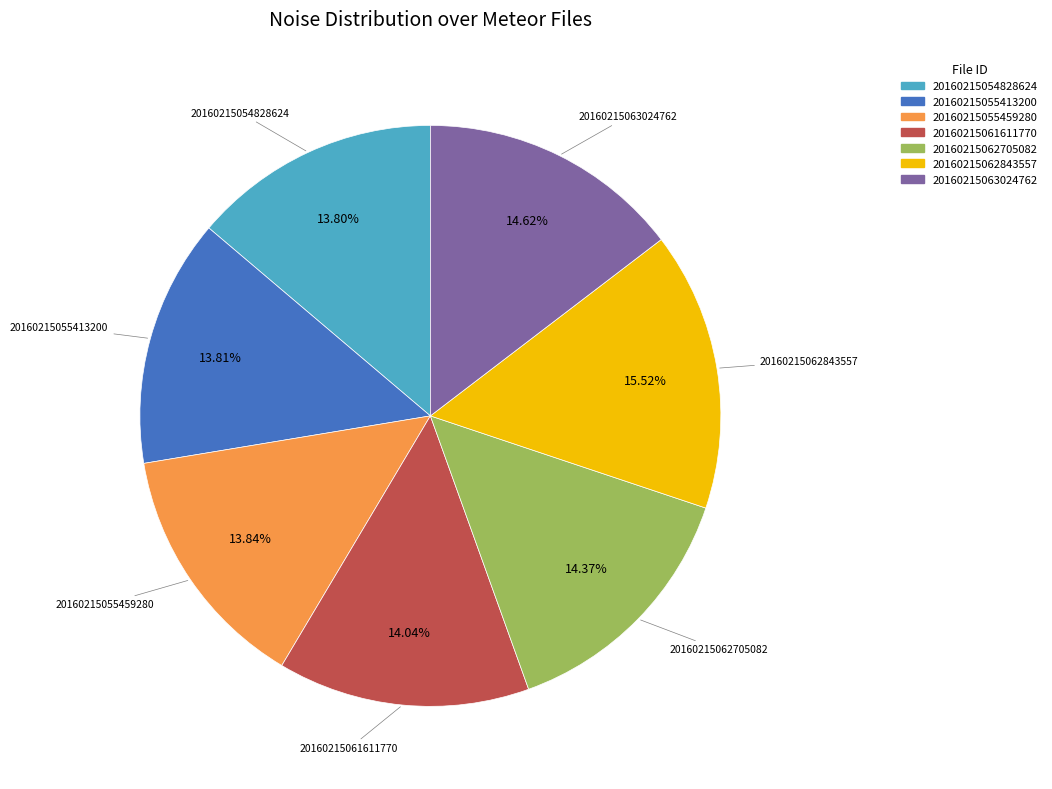

To the nearest percent, what portion does 20160215055413200 represent?

14%